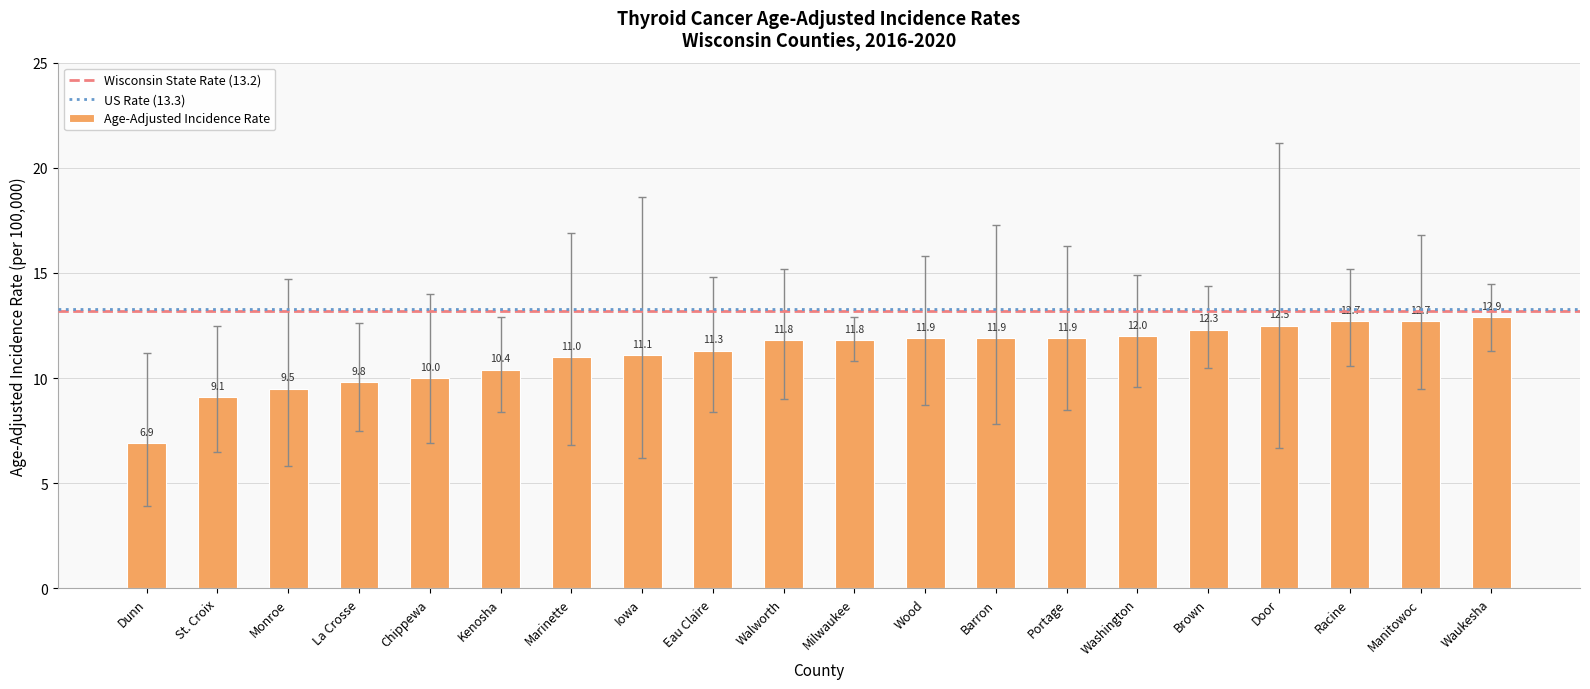

Approximately how many times larger is the value at Washington compared to Portage?

1.0